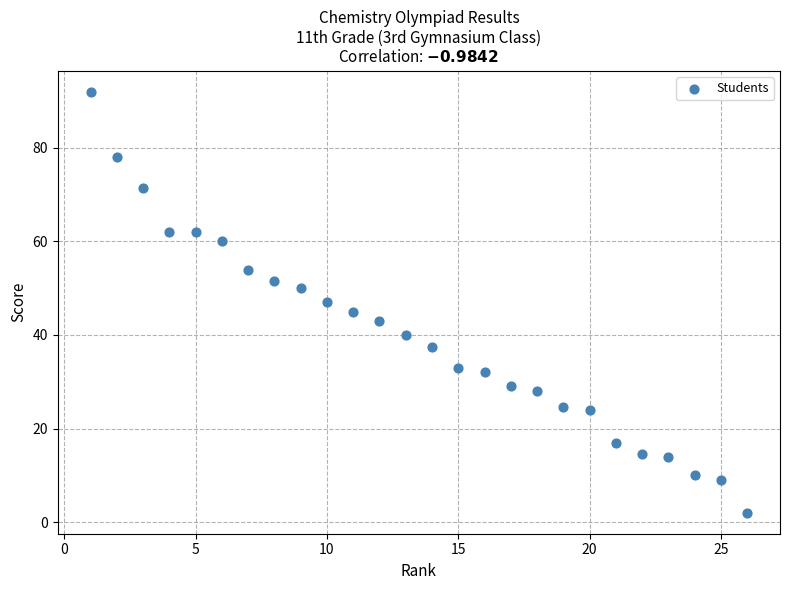

What is the range of Y values (max minus min)?

90.0